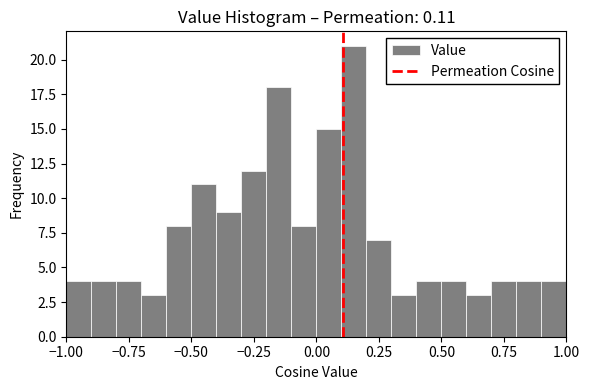

Around what value on the x-axis is the tallest bar? Give the approximate position of its centre, as read against the axis.

0.15